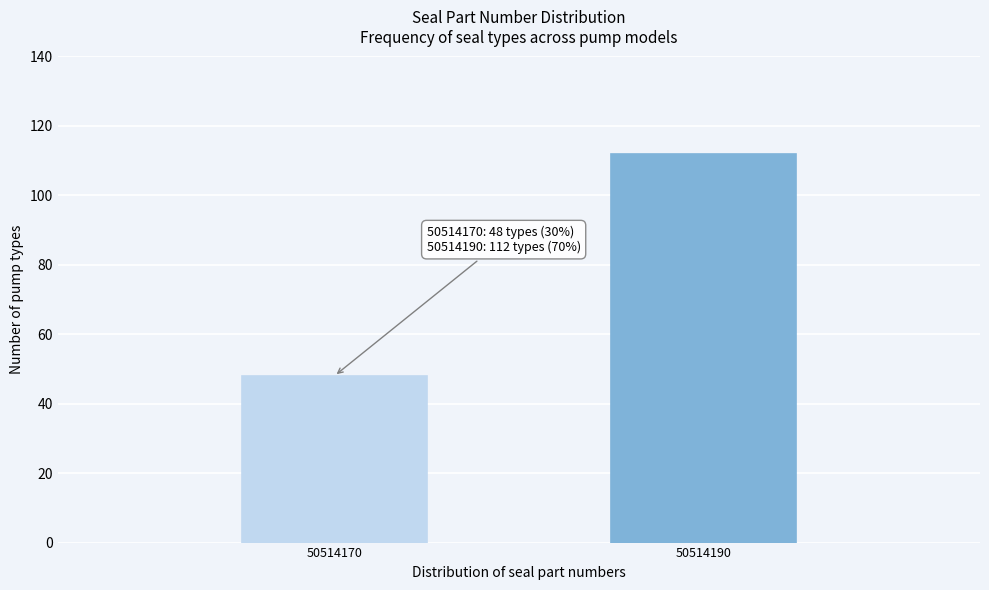

Reading left to right, list all the values displayed in this chart.

48	112